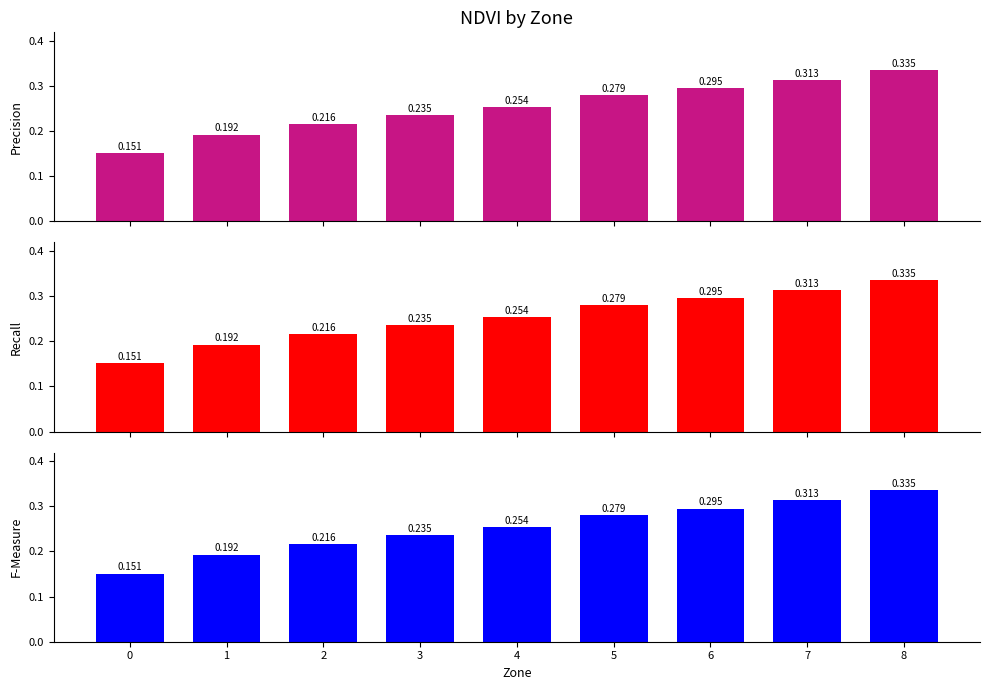

Is the value of Mean NDVI (Panel 1) at 7 greater than the value of Mean NDVI (Panel 2) at 7?

No